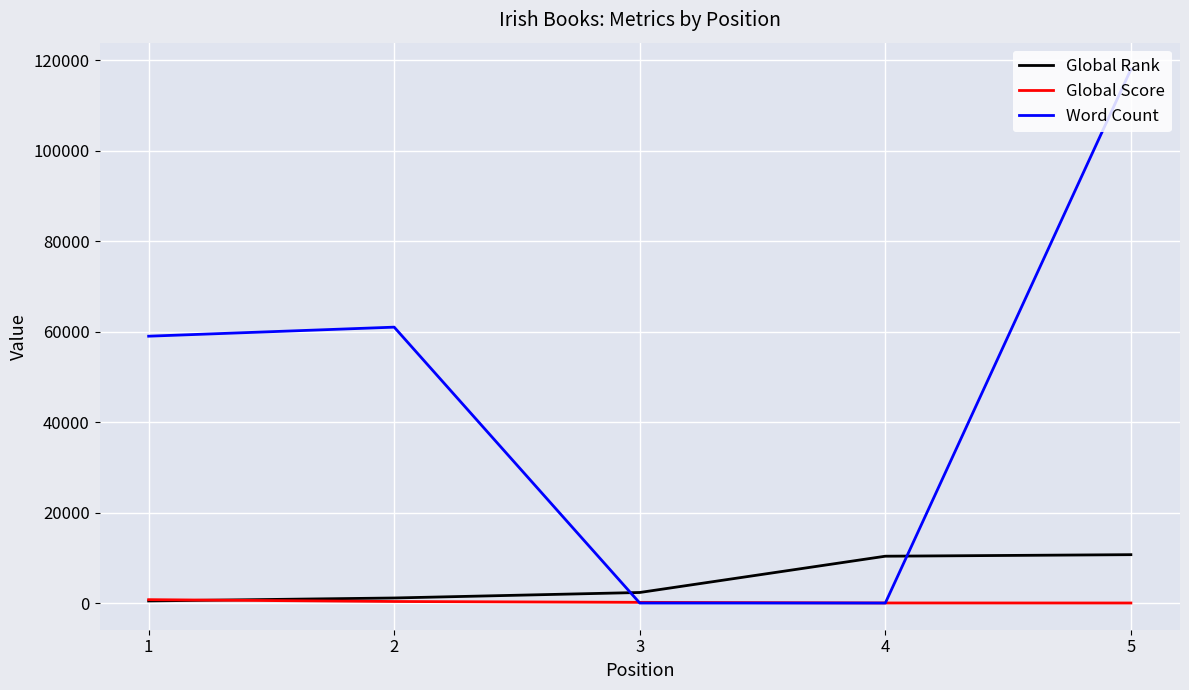

What is the maximum value for Global Rank?

10695